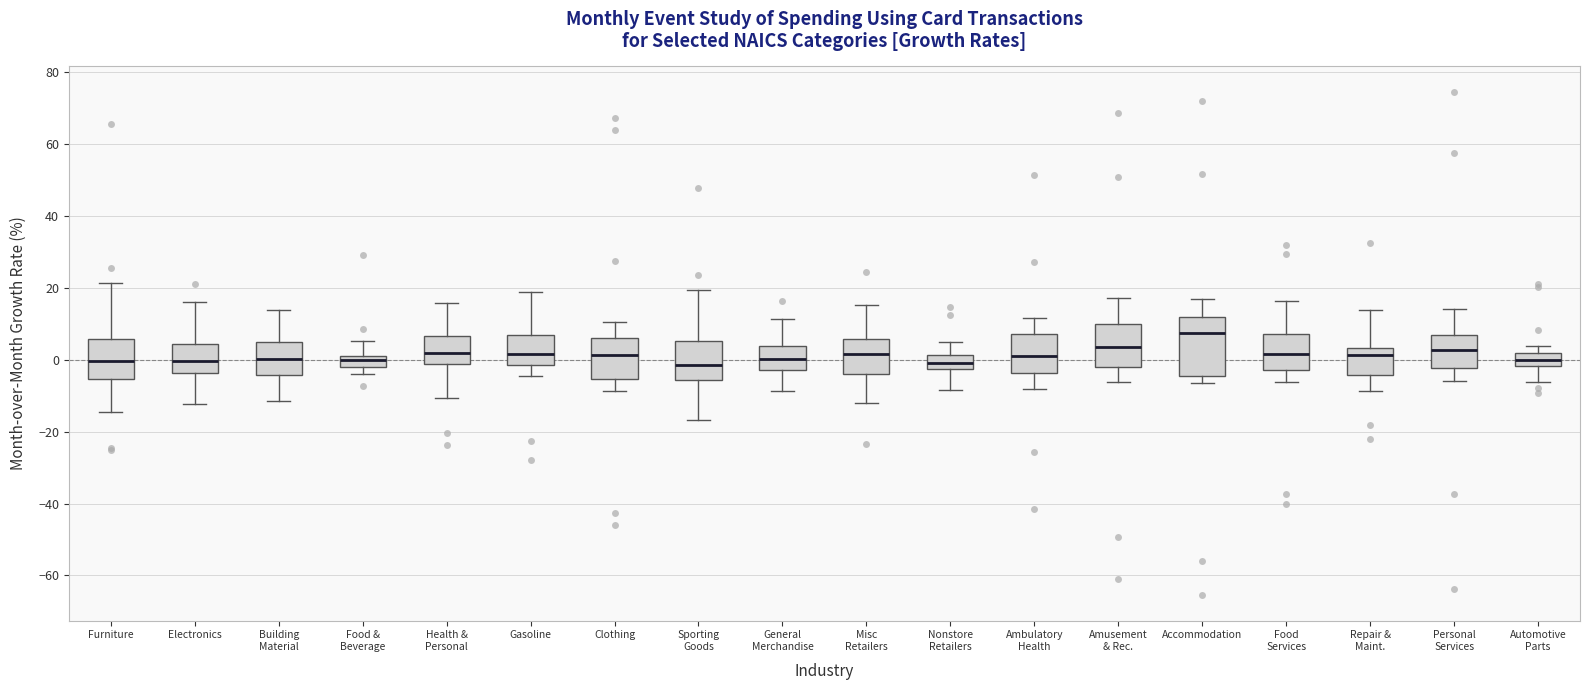

Where is the upper edge of the box for Furniture on the y-axis? The values are not printed on the chart, so give them approximately, as read against the axis.

6